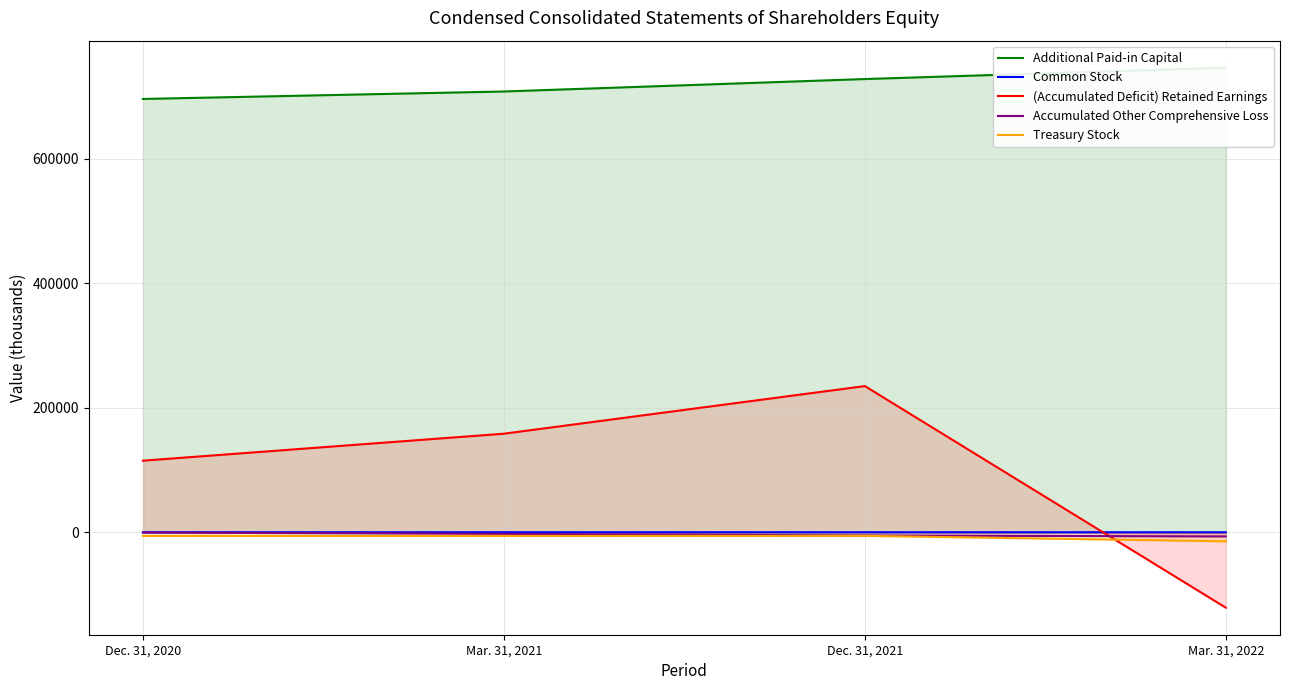

What is the value of the Treasury Stock point at the 2nd from the left?

-5578